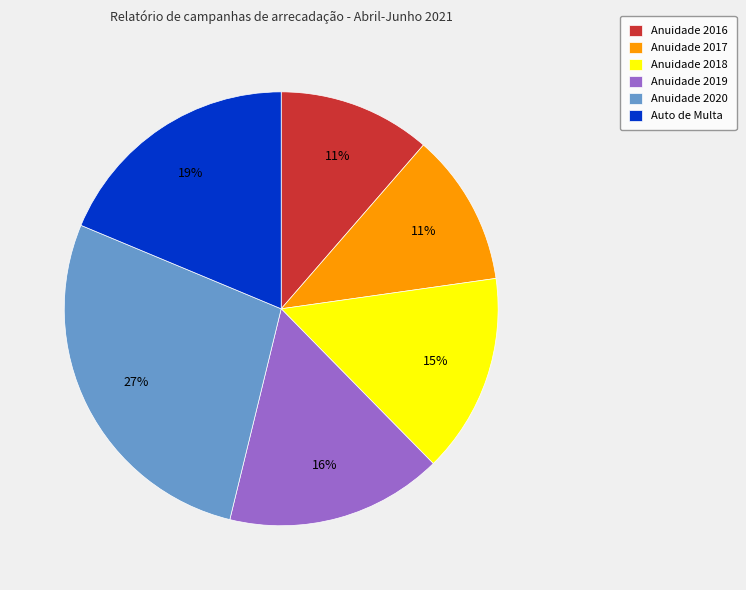

Which slice is the largest?

Anuidade 2020